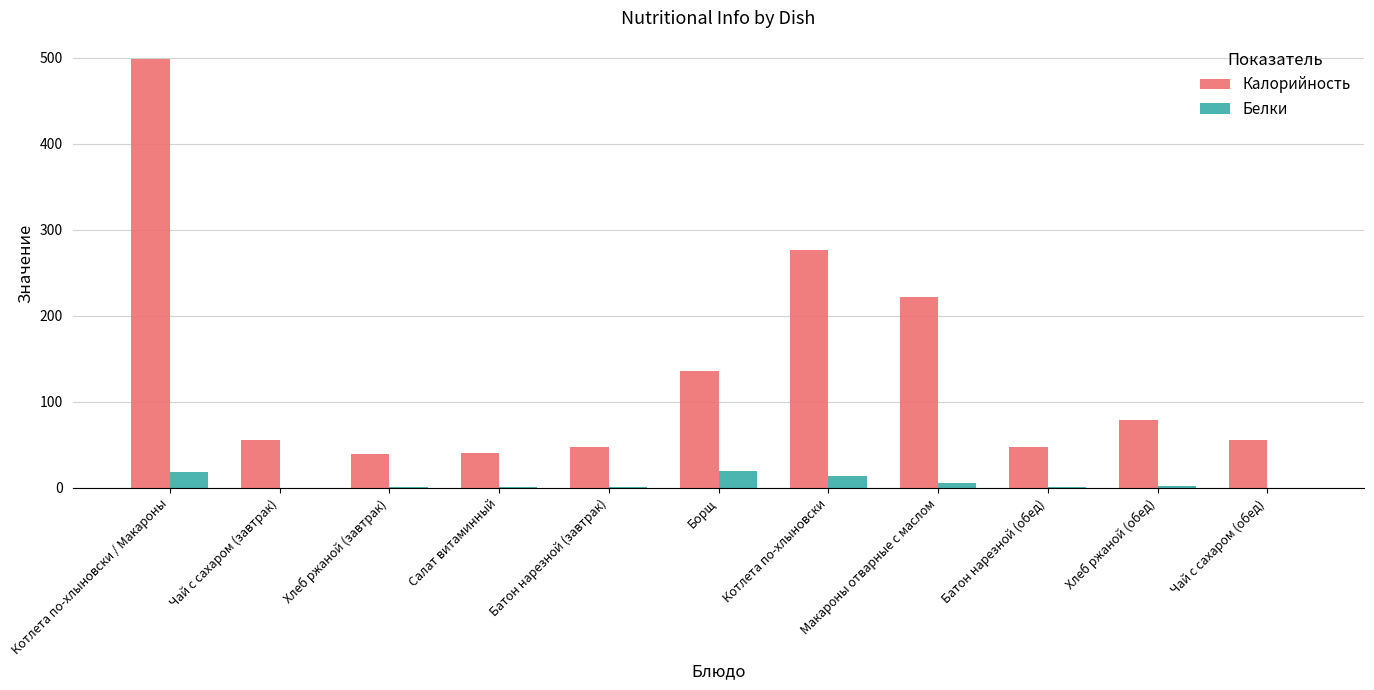

Is the value of Калорийность at Макароны отварные с маслом greater than the value of Белки at Салат витаминный?

Yes